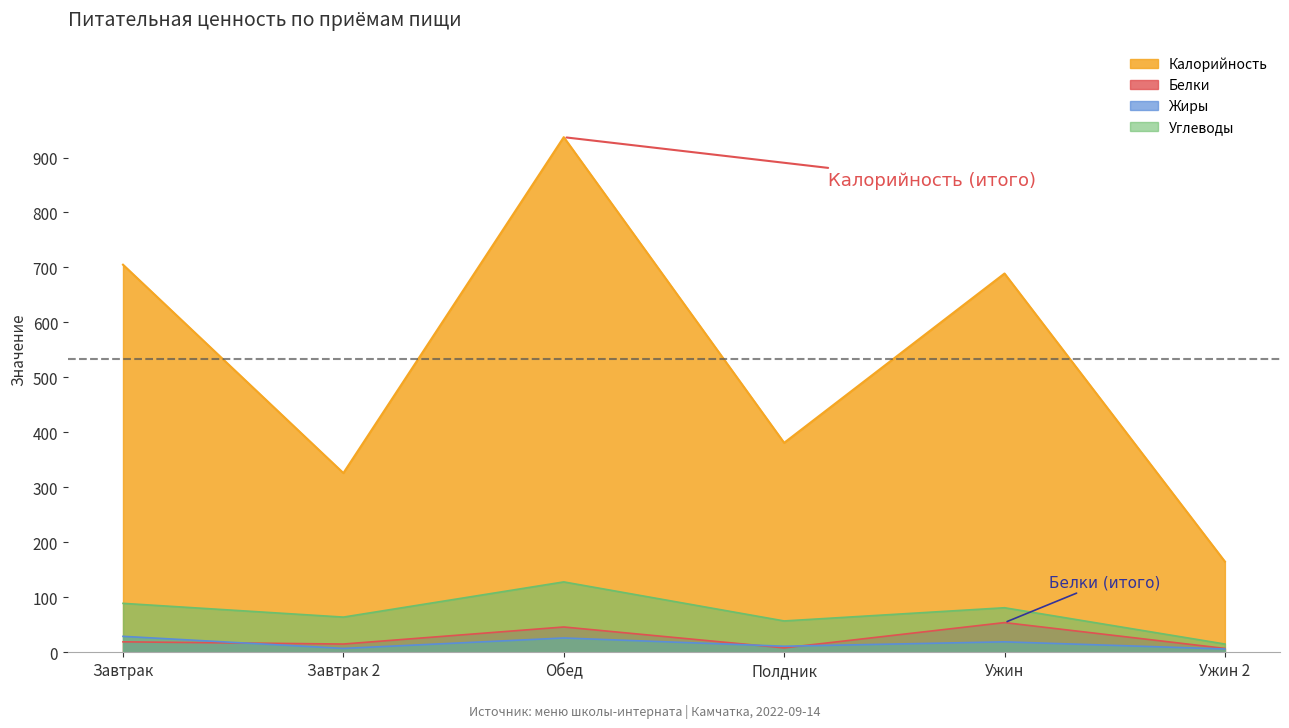

Where is the first local minimum for Белки?

Завтрак 2